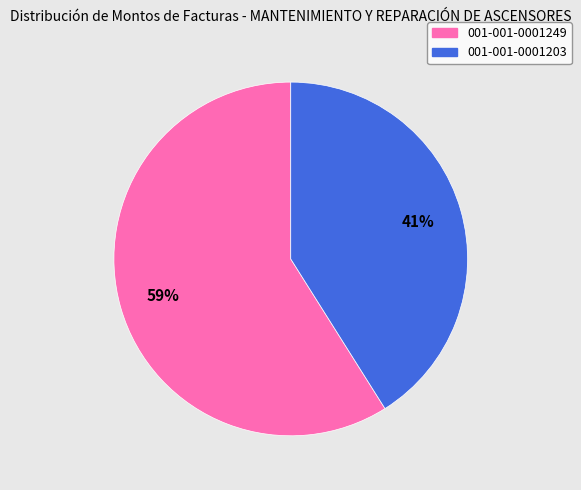

To the nearest percent, what percentage of the pie is 001-001-0001203?

41%